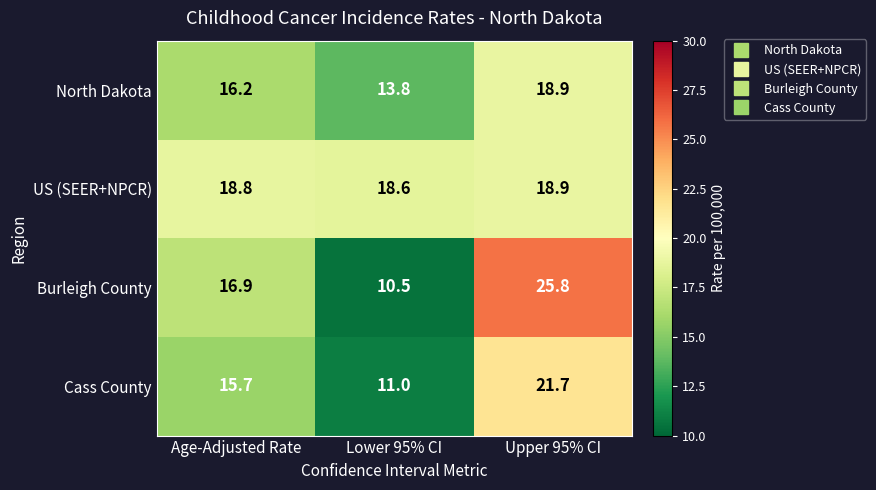

At which category is the sum across all series the highest?

Upper 95% CI